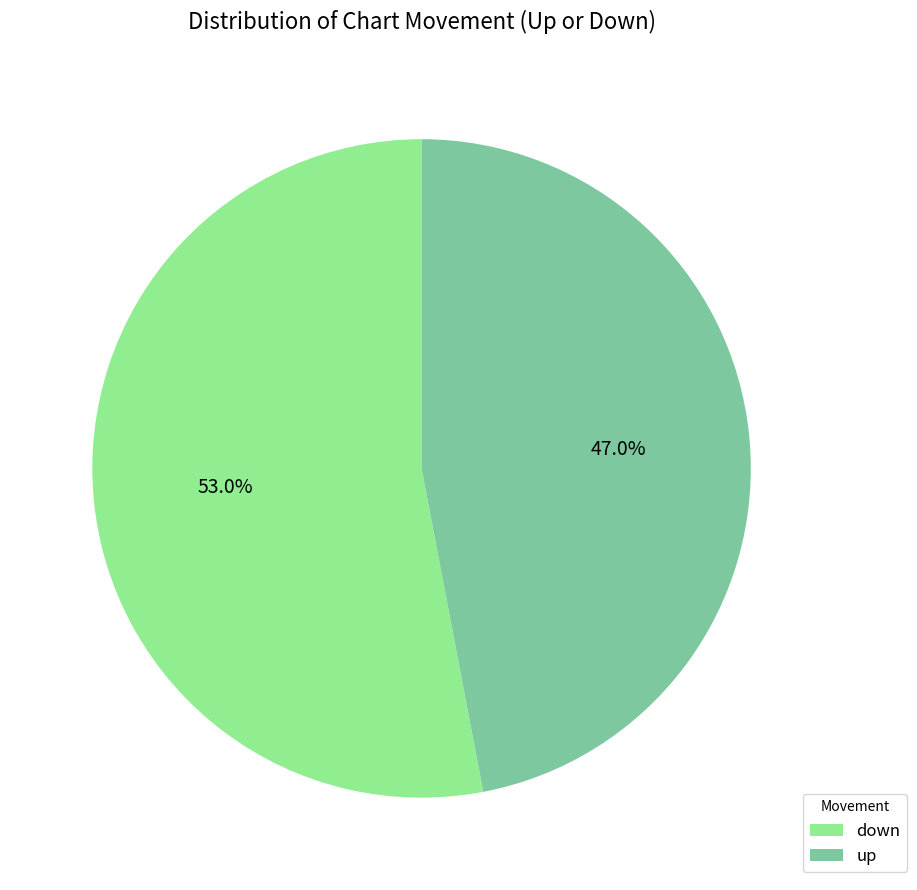

Which slice represents more than half of the pie?

down